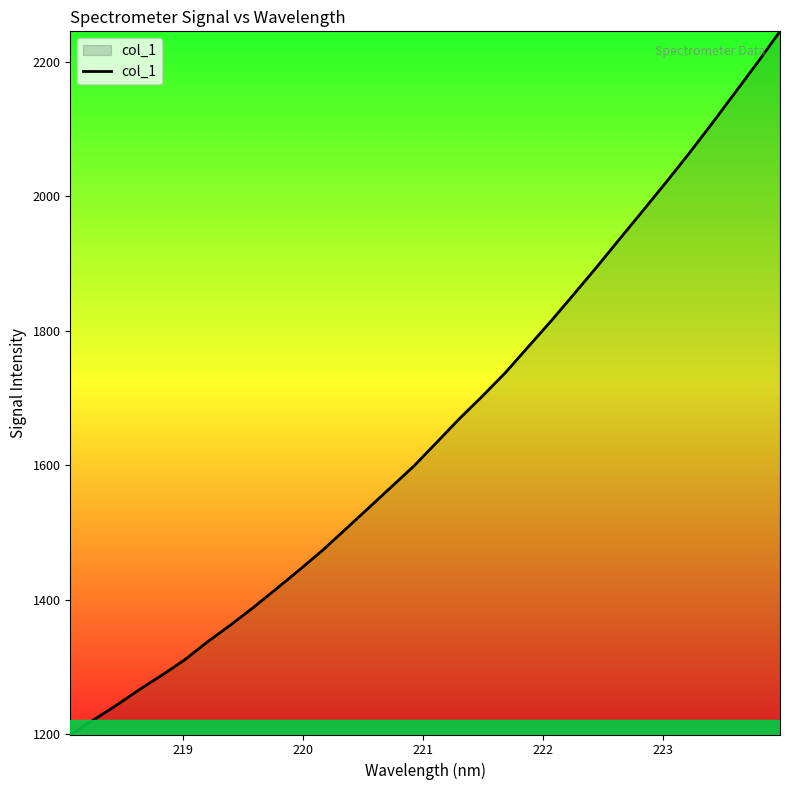

What is the minimum value shown in the chart?

1199.7